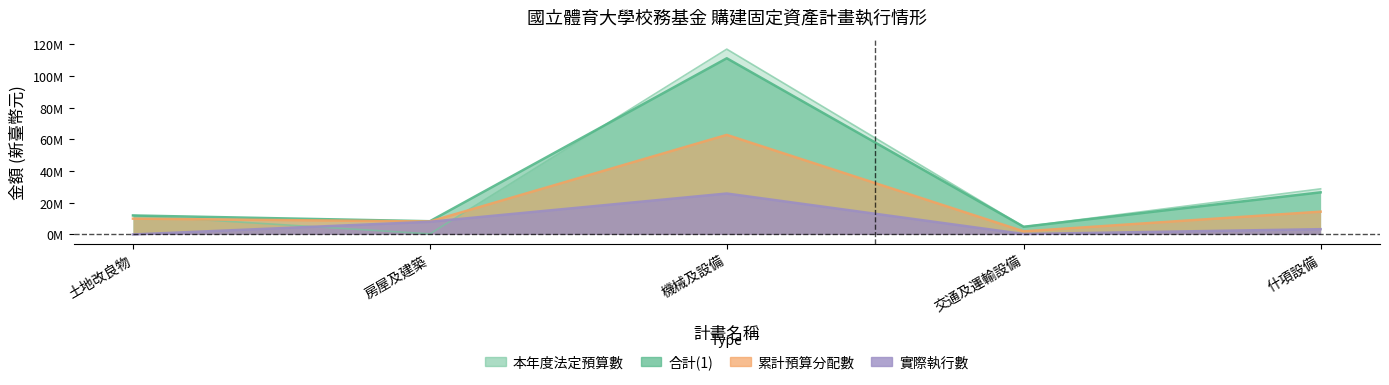

What is the difference between the highest and lowest values at 什項設備?

25472695